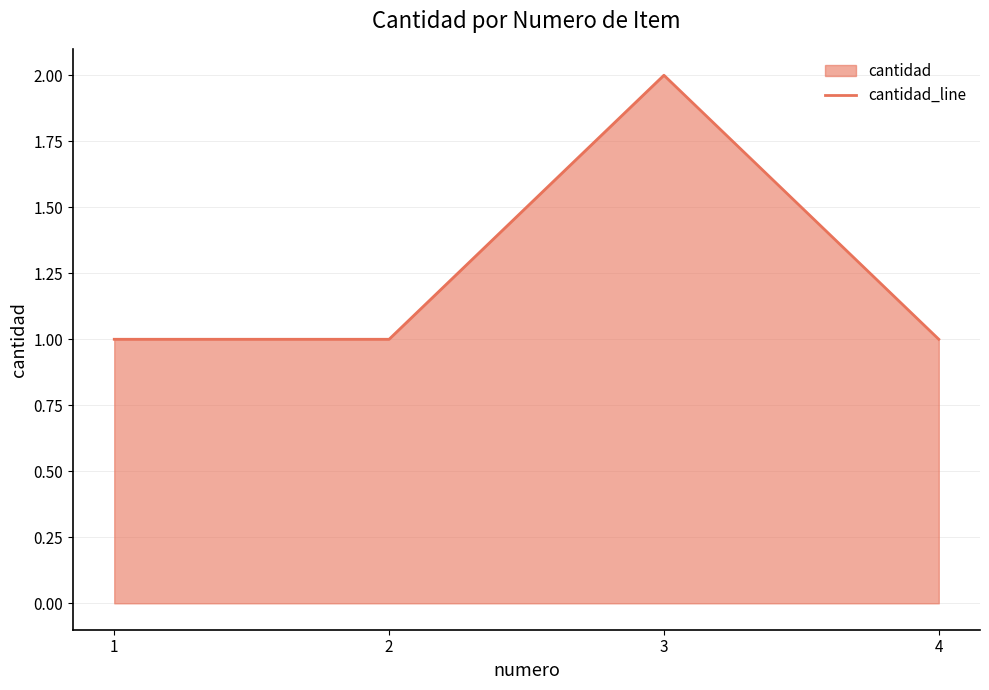

What is the sum of the values at 2 and 4?

2